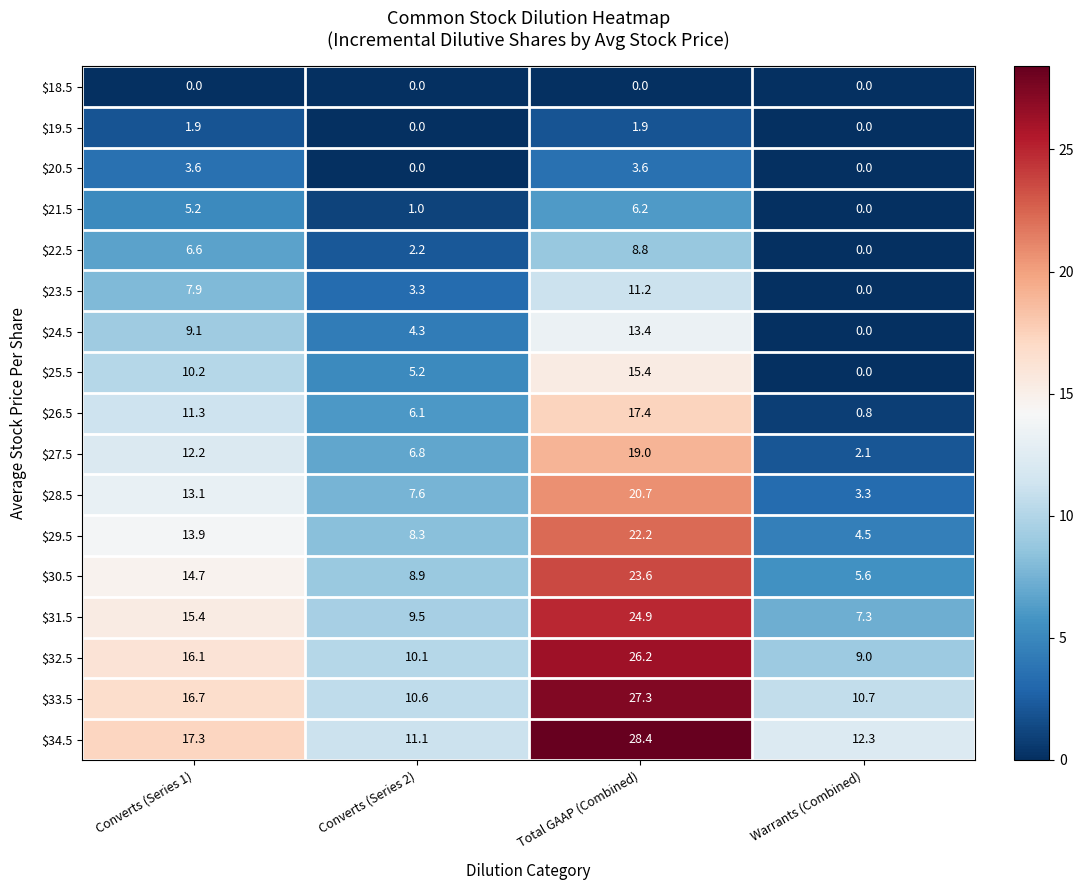

At which category is the sum across all series the highest?

Total GAAP (Combined)